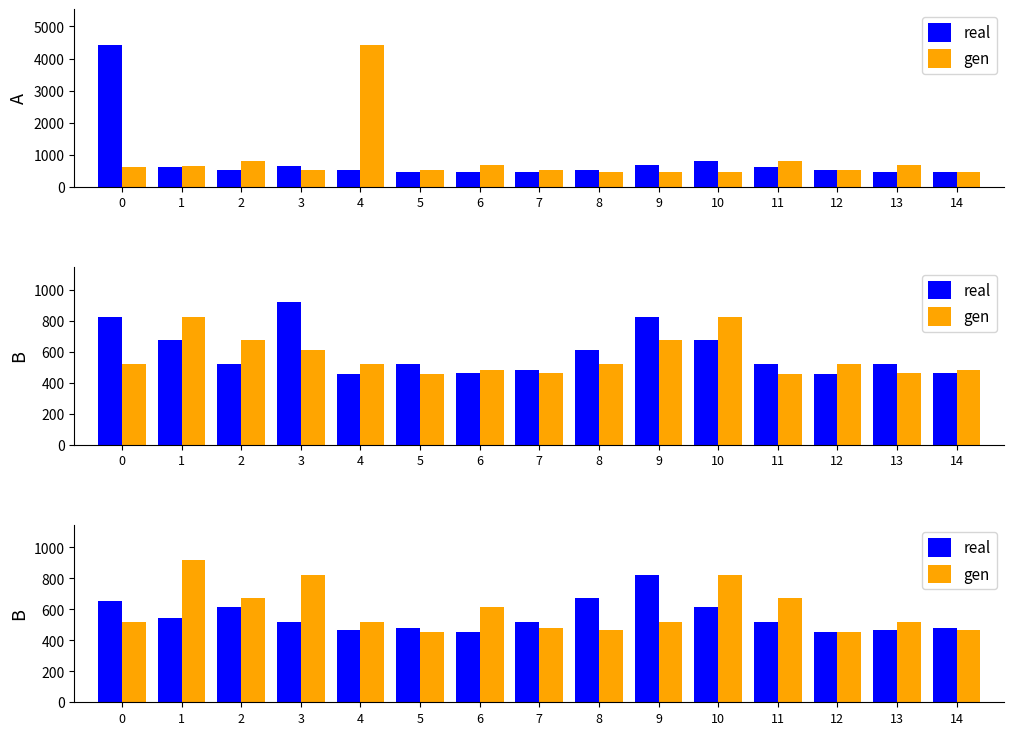

The value of gen at 11 is 673. True or false?

True